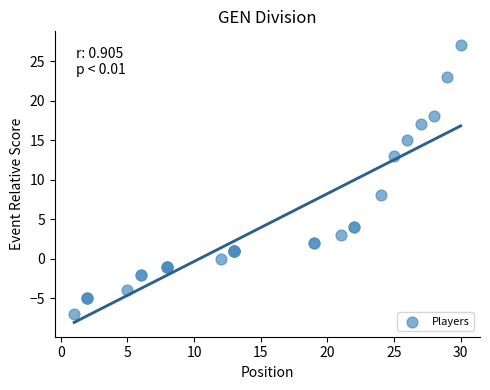

What Y value in the scatter plot is closest to 10?

8